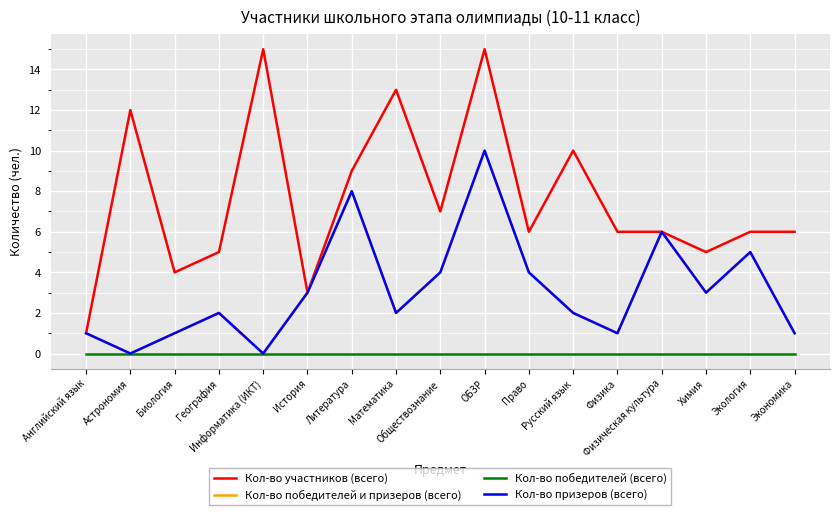

Reading right to left, transcribe all the data shown in this chart.

Кол-во участников (всего): Экономика=6	Экология=6	Химия=5	Физическая культура=6	Физика=6	Русский язык=10	Право=6	ОБЗР=15	Обществознание=7	Математика=13	Литература=9	История=3	Информатика (ИКТ)=15	География=5	Биология=4	Астрономия=12	Английский язык=1
Кол-во победителей и призеров (всего): Экономика=1	Экология=5	Химия=3	Физическая культура=6	Физика=1	Русский язык=2	Право=4	ОБЗР=10	Обществознание=4	Математика=2	Литература=8	История=3	Информатика (ИКТ)=0	География=2	Биология=1	Астрономия=0	Английский язык=1
Кол-во победителей (всего): Экономика=0	Экология=0	Химия=0	Физическая культура=0	Физика=0	Русский язык=0	Право=0	ОБЗР=0	Обществознание=0	Математика=0	Литература=0	История=0	Информатика (ИКТ)=0	География=0	Биология=0	Астрономия=0	Английский язык=0
Кол-во призеров (всего): Экономика=1	Экология=5	Химия=3	Физическая культура=6	Физика=1	Русский язык=2	Право=4	ОБЗР=10	Обществознание=4	Математика=2	Литература=8	История=3	Информатика (ИКТ)=0	География=2	Биология=1	Астрономия=0	Английский язык=1